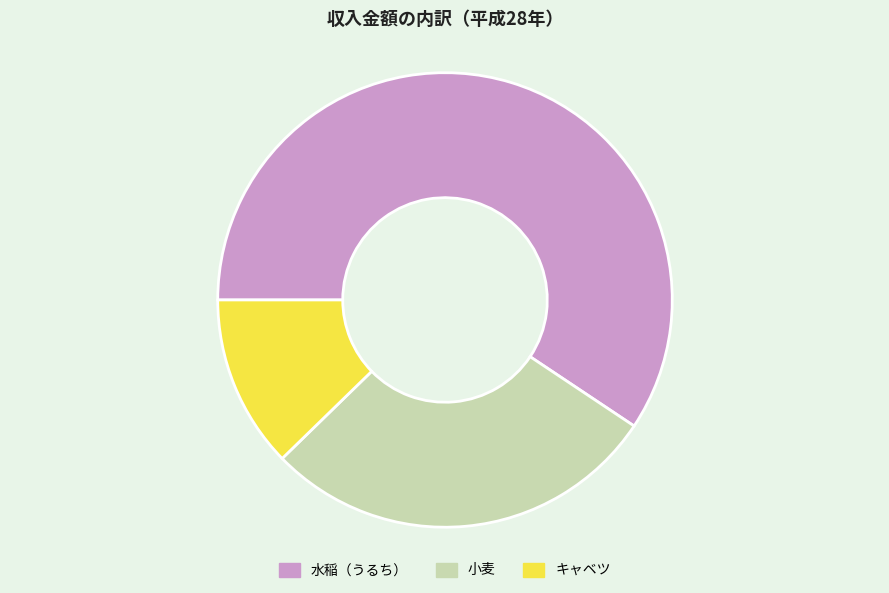

Which category has the smallest portion of the pie?

キャベツ